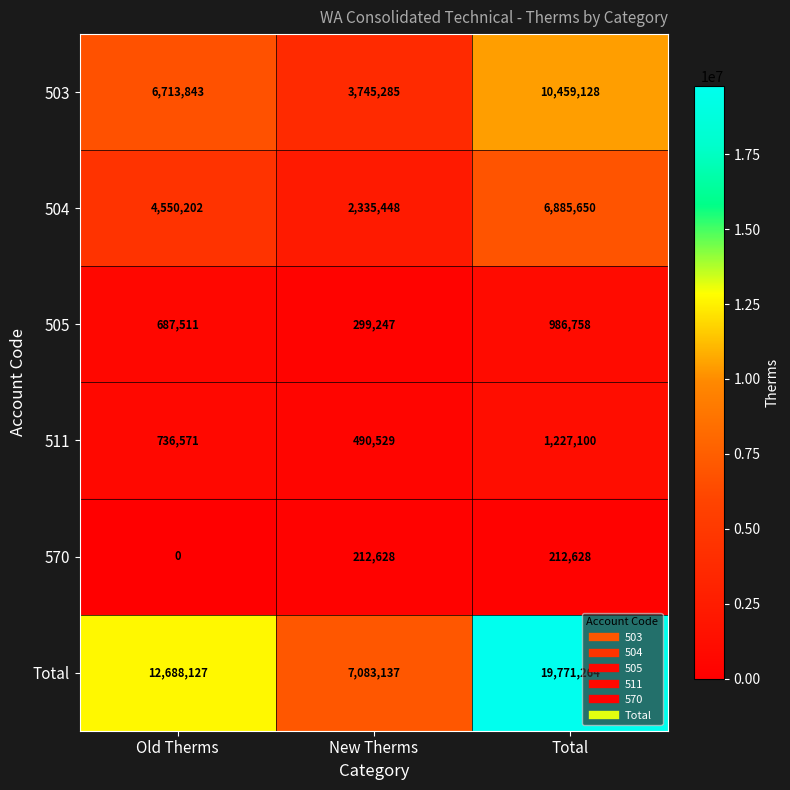

Is the value of 505 at Old Therms greater than the value of Total at Old Therms?

No